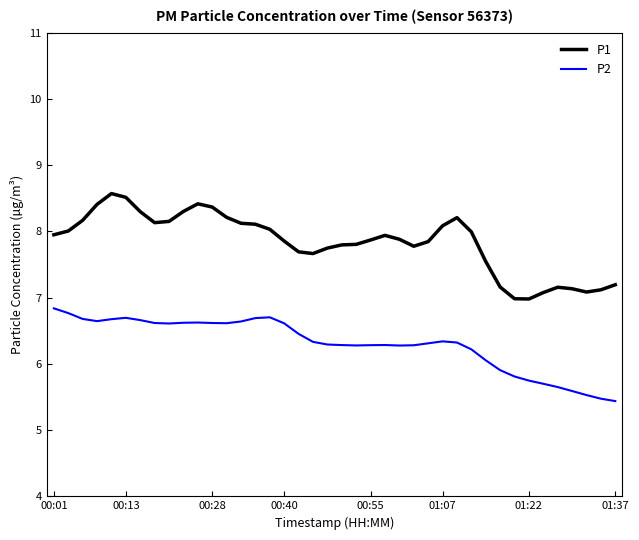

What is the lowest value of the P1 series?

7.0